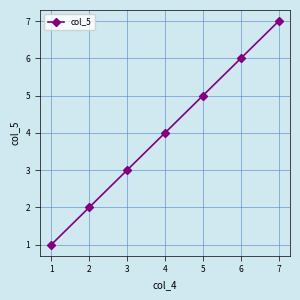

True or false: the data shows 5 at 5.

True